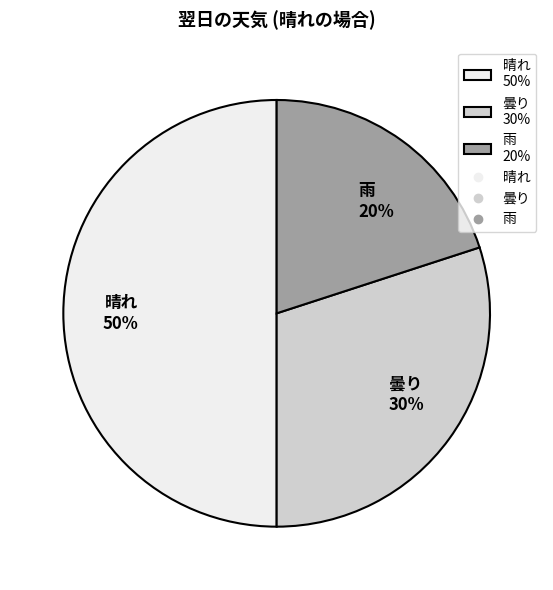

What percentage is the 晴れ 50% slice, to the nearest percent?

50%